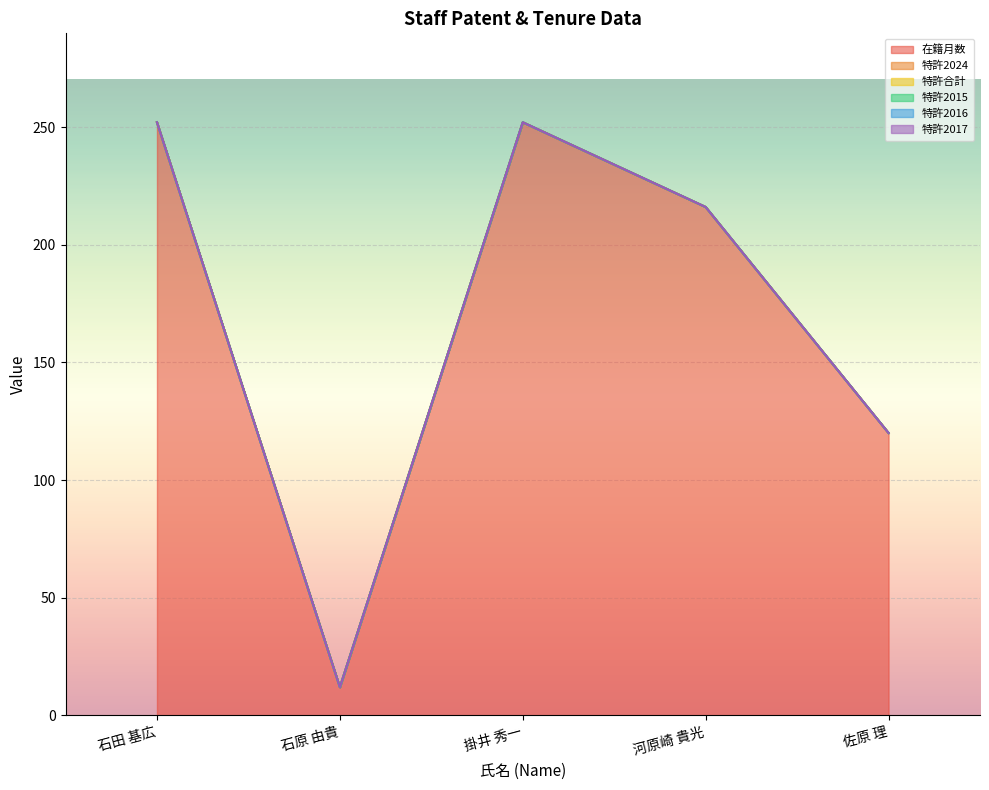

Reading left to right, list all the values displayed in this chart.

在籍月数: 石田 基広=252	石原 由貴=12	掛井 秀一=252	河原崎 貴光=216	佐原 理=120
特許2024: 石田 基広=0	石原 由貴=0	掛井 秀一=0	河原崎 貴光=0	佐原 理=0
特許合計: 石田 基広=0	石原 由貴=0	掛井 秀一=0	河原崎 貴光=0	佐原 理=0
特許2015: 石田 基広=0	石原 由貴=0	掛井 秀一=0	河原崎 貴光=0	佐原 理=0
特許2016: 石田 基広=0	石原 由貴=0	掛井 秀一=0	河原崎 貴光=0	佐原 理=0
特許2017: 石田 基広=0	石原 由貴=0	掛井 秀一=0	河原崎 貴光=0	佐原 理=0